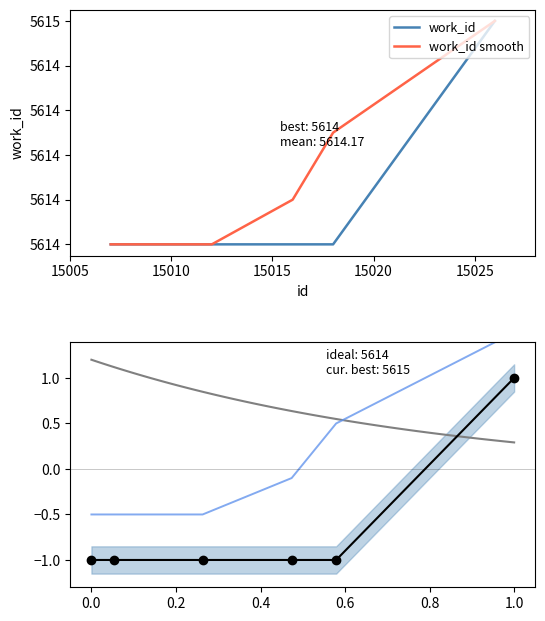

True or false: work_id_smooth and work_id intersect in this chart.

False